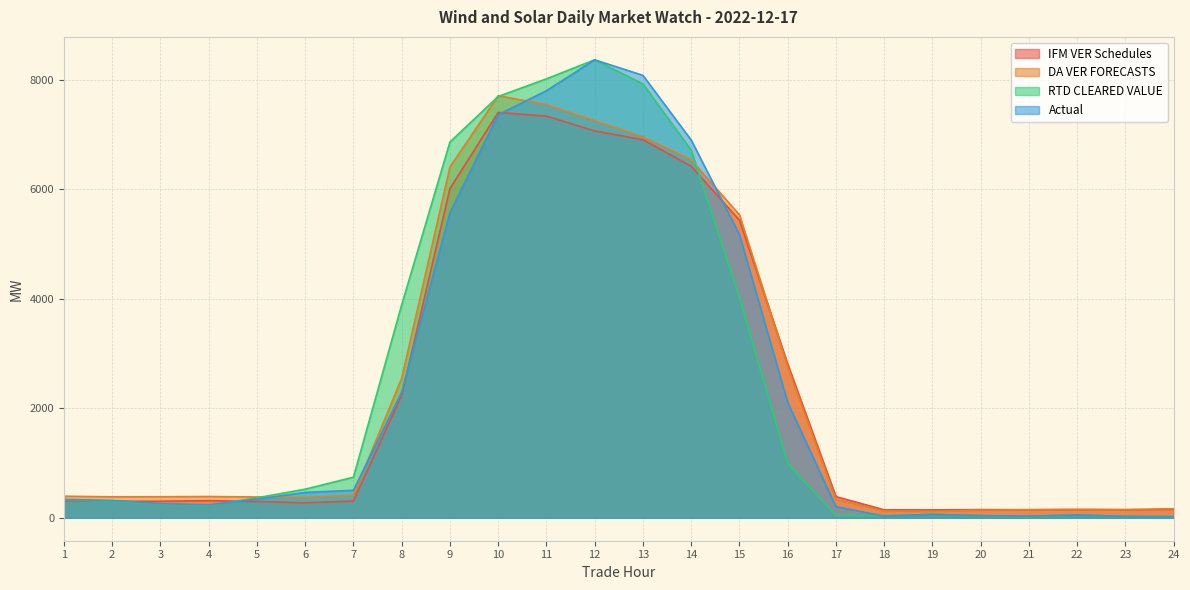

Where do DA VER FORECASTS and RTD CLEARED VALUE first cross each other?

5 and 6